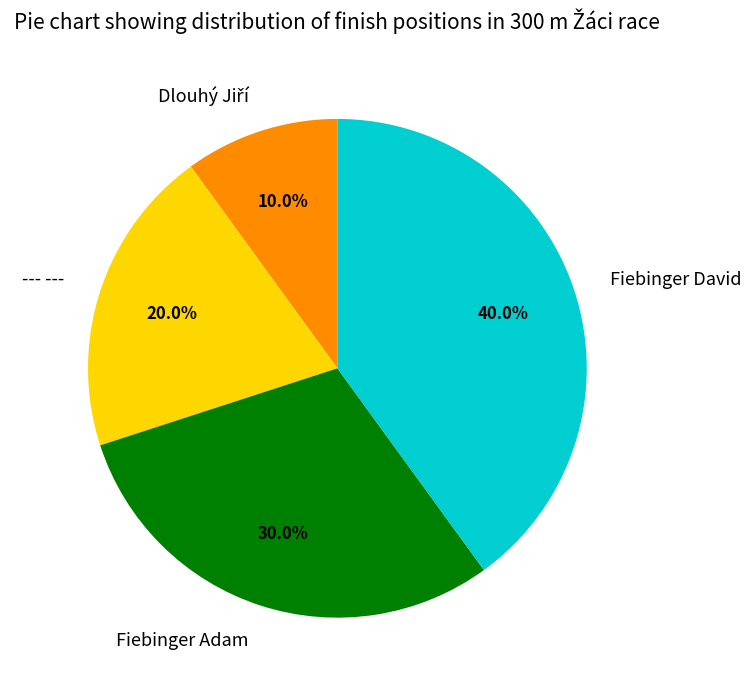

How many slices are in this pie chart?

4